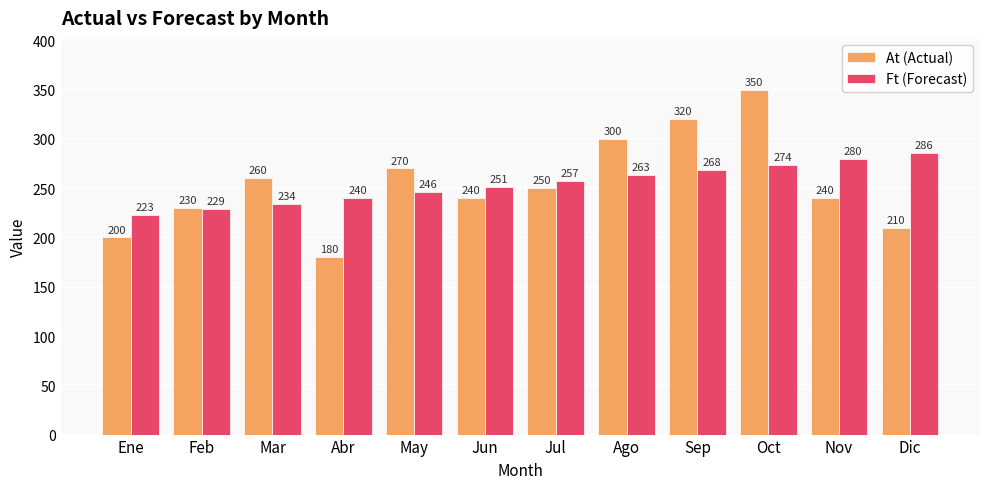

Is the value of Ft (Forecast) at Jun greater than the value of At (Actual) at Sep?

No